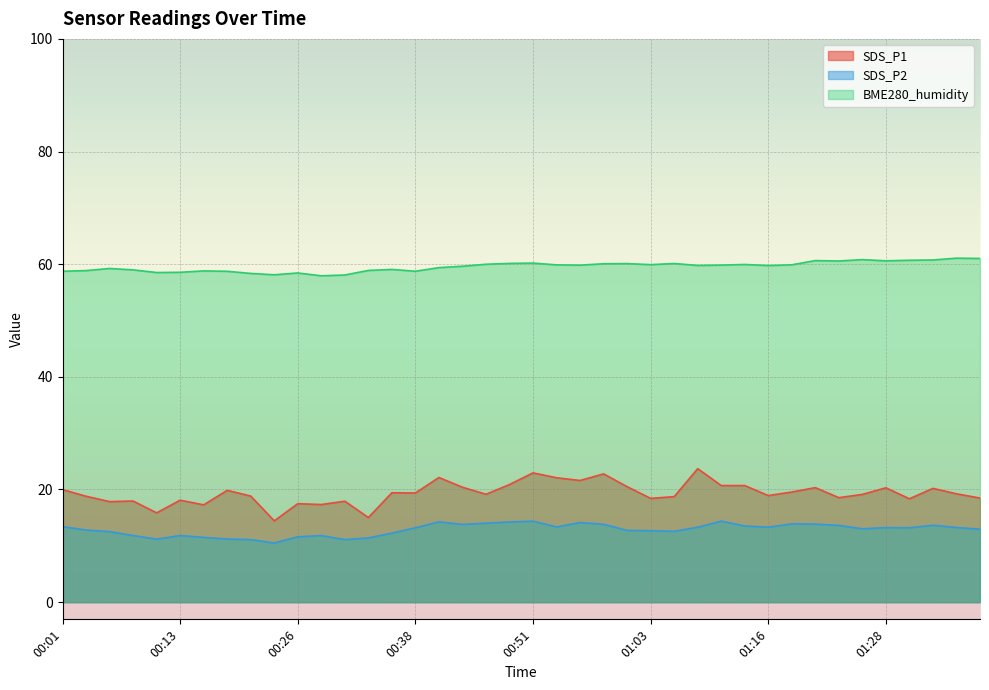

In BME280_humidity, how many points are higher than both neighbors (excluding endpoints)?

11